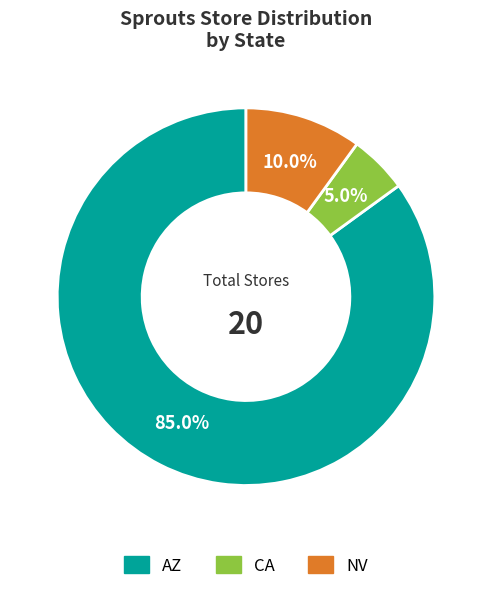

Is there a majority slice in this chart?

Yes